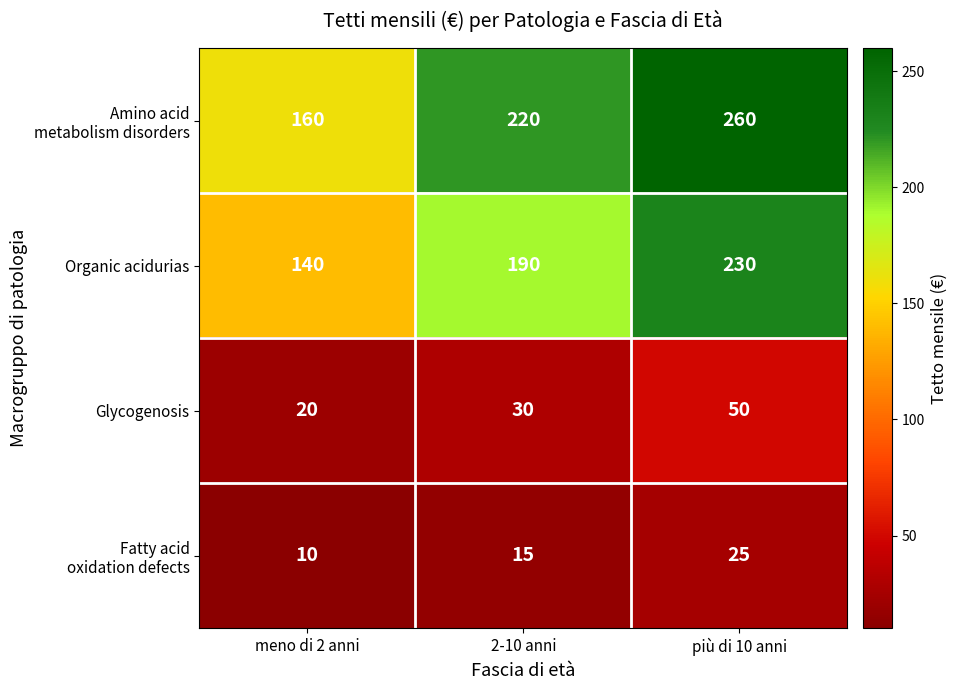

What is the approximate value of Organic acidurias at 2-10 anni?

190